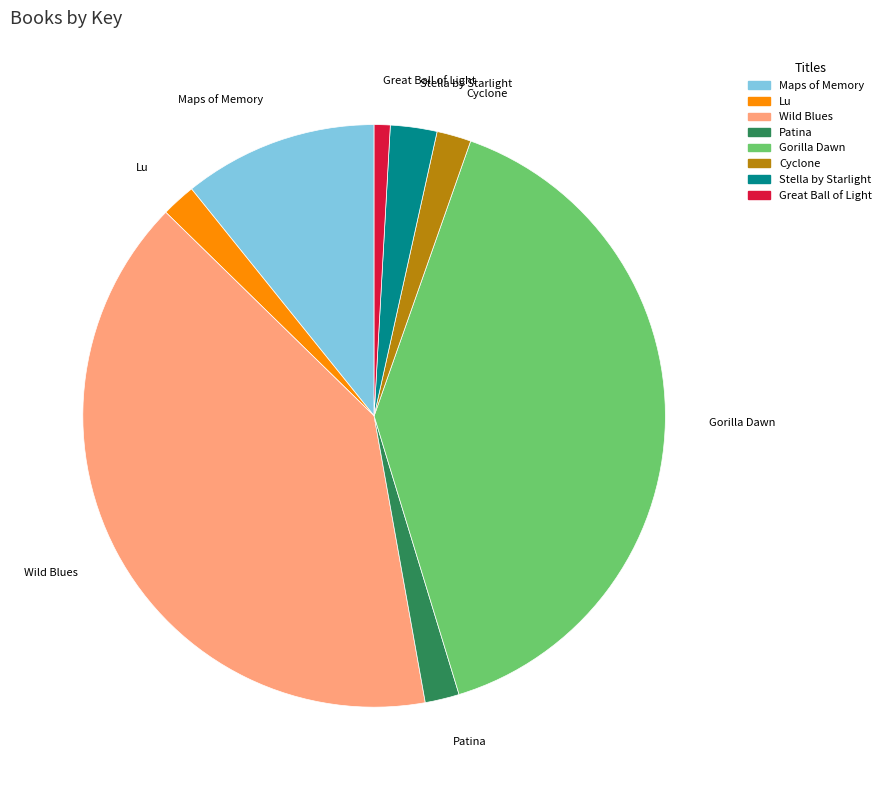

Do Great Ball of Light and Lu together represent more than half of the pie?

No